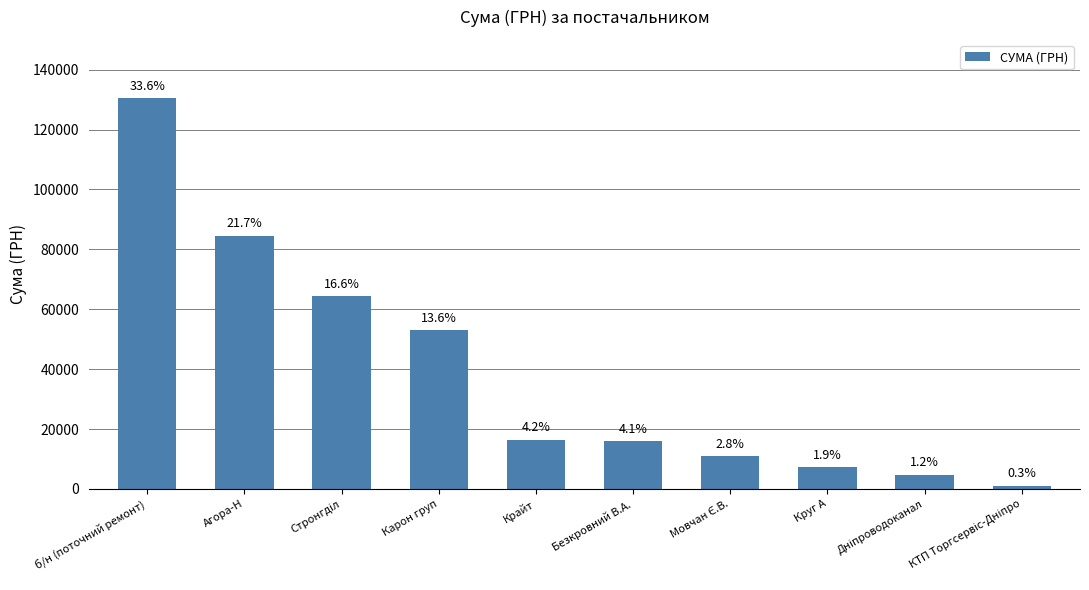

Rank the categories by value from lowest to highest.

КТП Торгсервіс-Дніпро, Дніпроводоканал, Круг А, Мовчан Є.В., Безкровний В.А., Крайт, Карон груп, Стронгділ, Агора-Н, б/н (поточний ремонт)